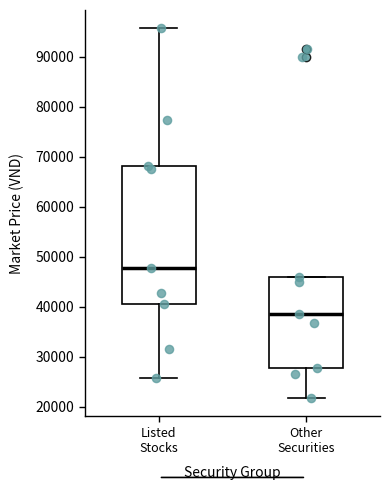

Comparing the boxes themselves (not the whiskers), which one is the tallest?

Listed Stocks